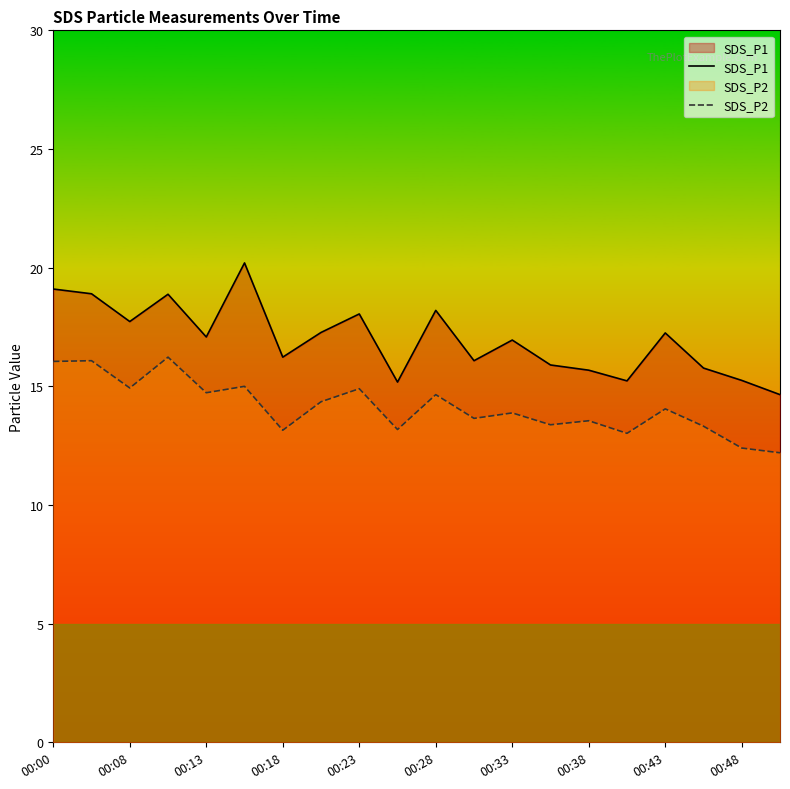

True or false: SDS_P2 and SDS_P1 intersect in this chart.

False